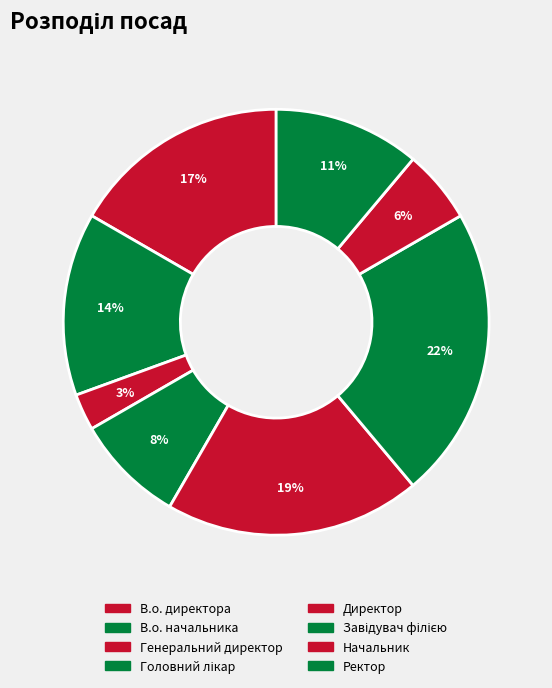

What is the change in value from В.о. директора to Завідувач філією?

+2